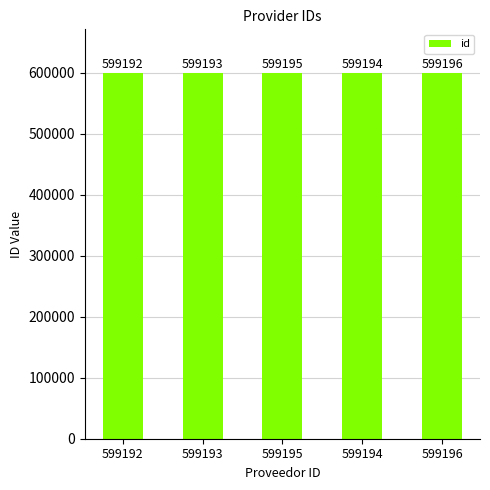

Are the bars horizontal?

No